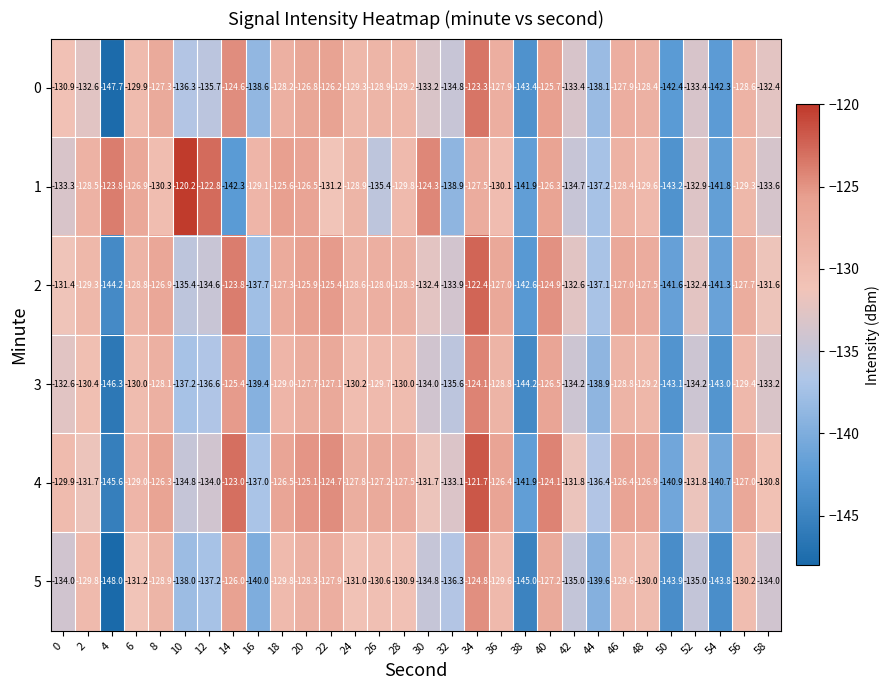

What is the sum of the 5 values at 14 and 4?

-274.0